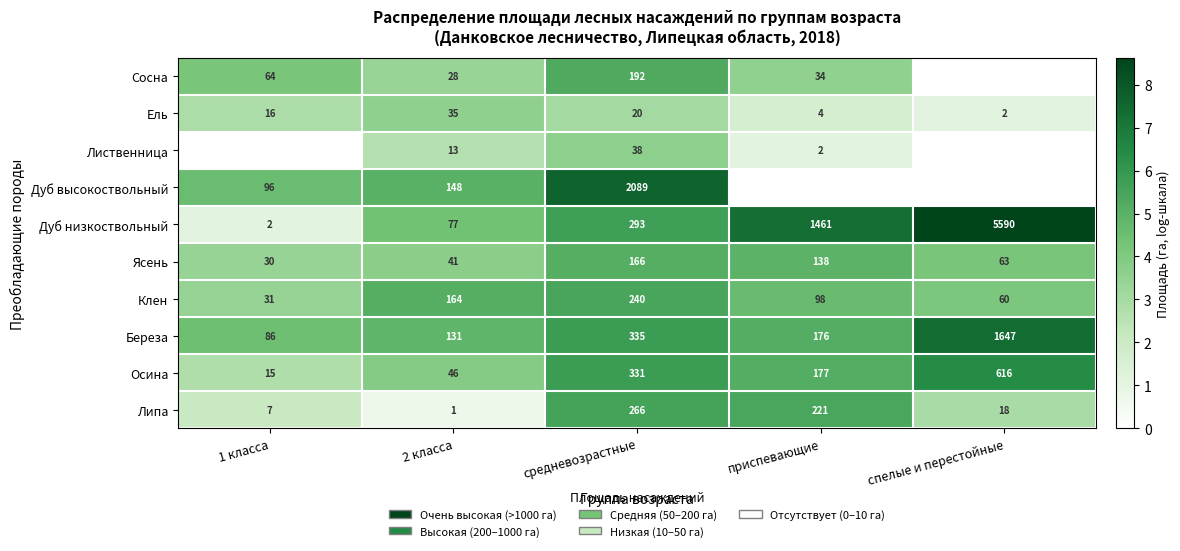

What is the spread (max minus min) of values at 2 класса?

163